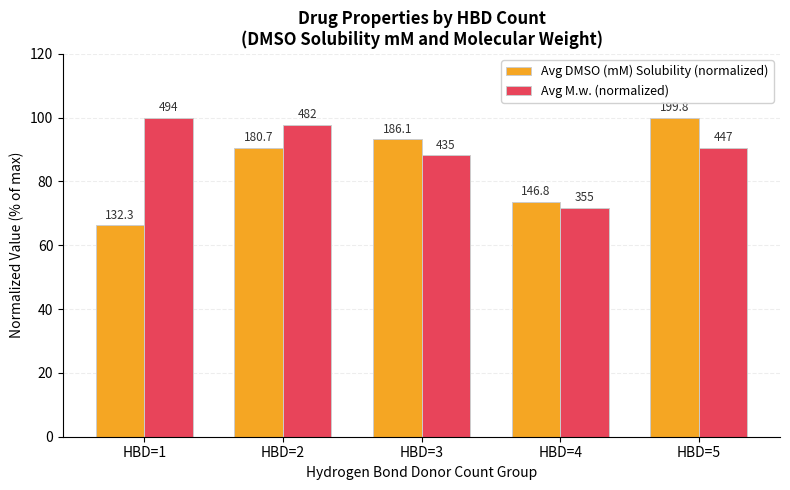

What are all the series names shown in the legend?

Avg DMSO (mM) Solubility (normalized), Avg M.w. (normalized)